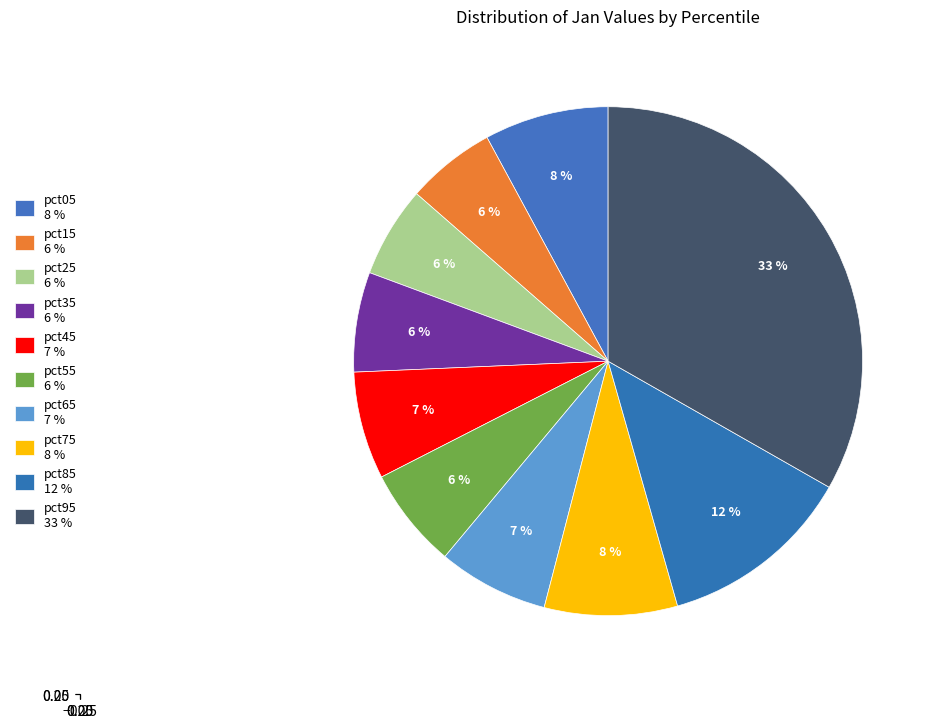

Is it true that pct25 is 13% of the pie?

False